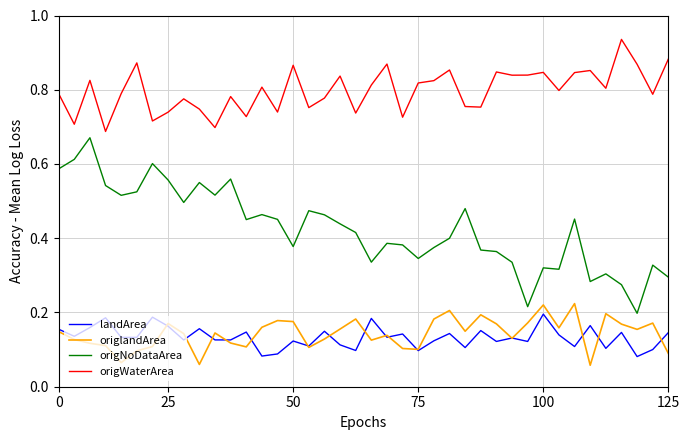

True or false: origWaterArea and landArea cross at least once.

False